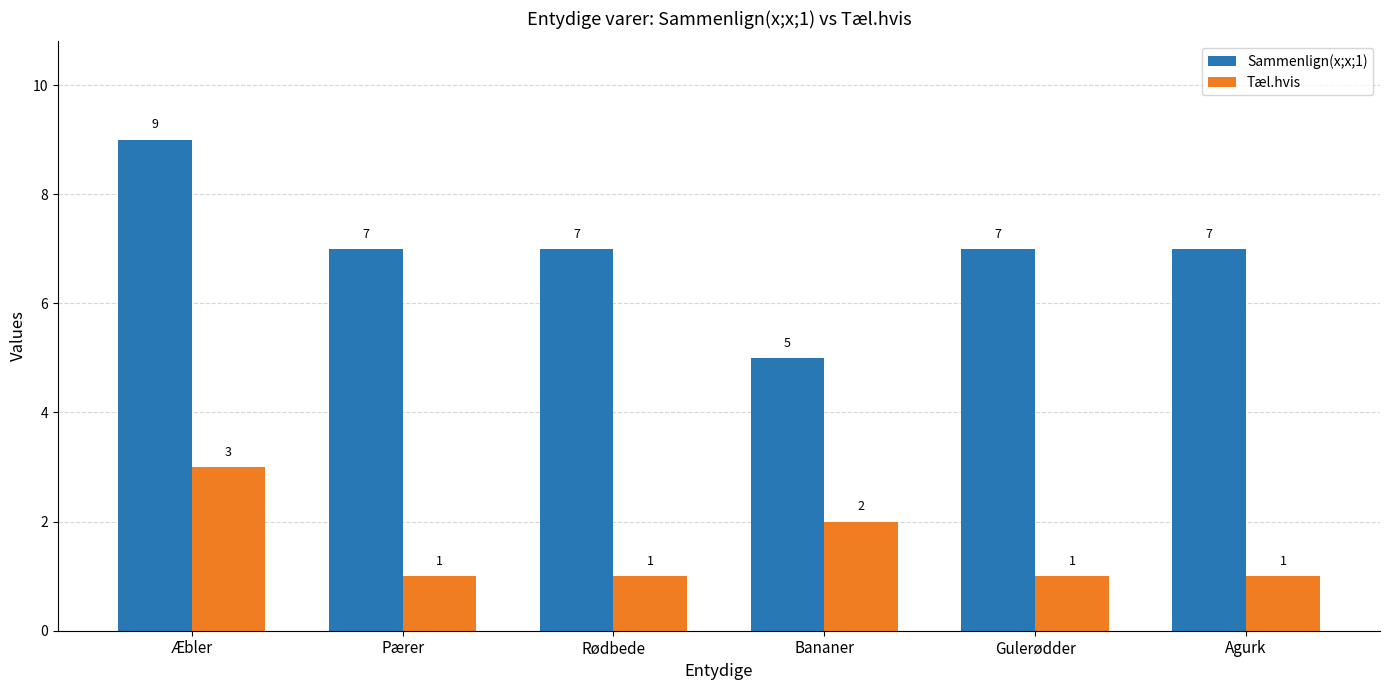

True or false: Sammenlign(x;x;1) has a value of 12 at Rødbede.

False